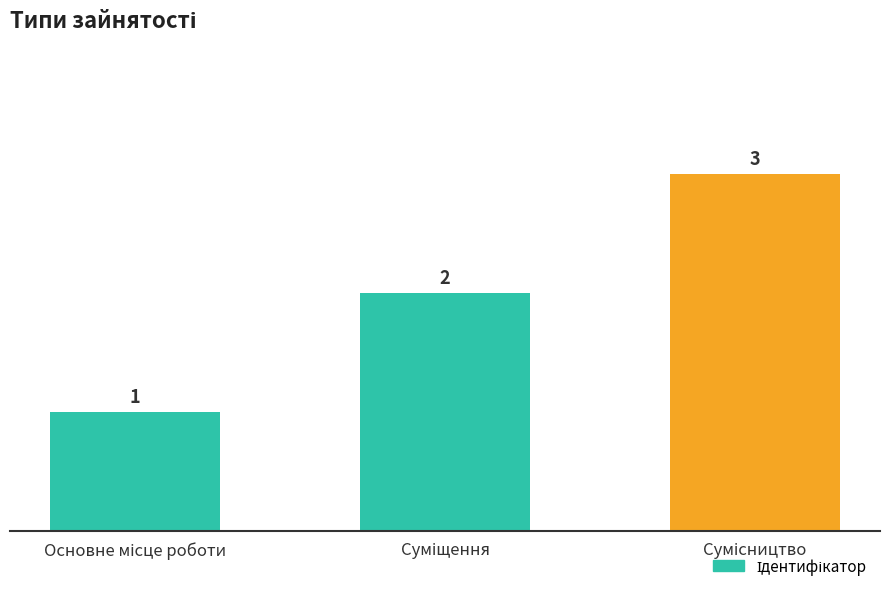

What is the greatest value displayed?

3